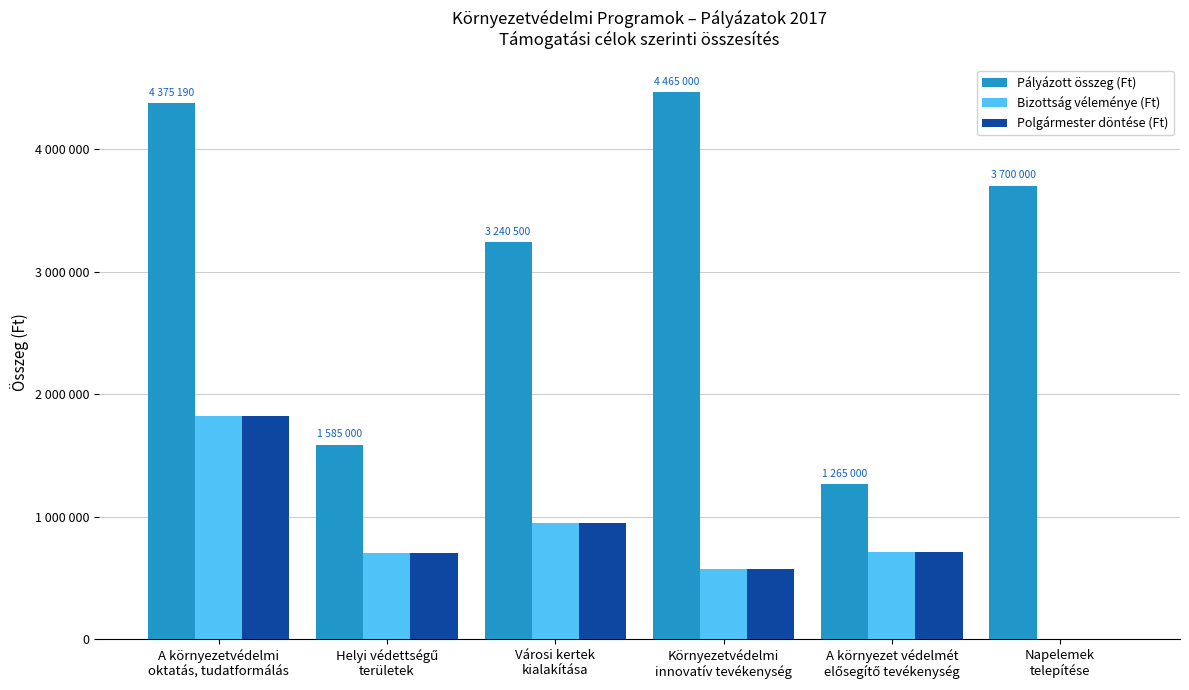

Is it true that Polgármester döntése (Ft) equals 191567 at Városi kertek
kialakítása?

False